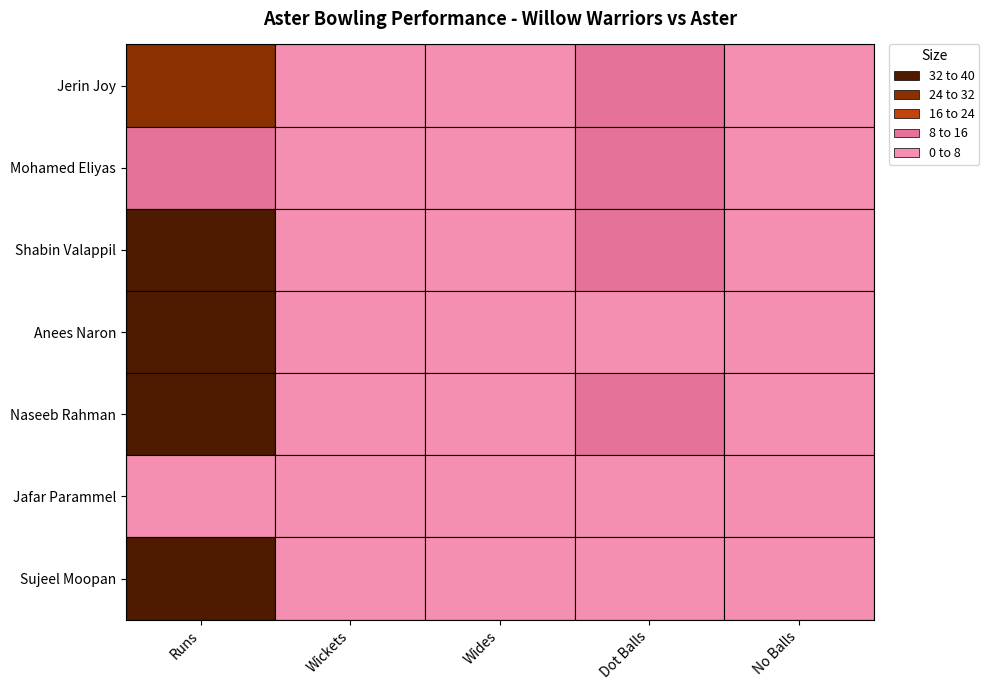

How many categories are shown in the chart?

5